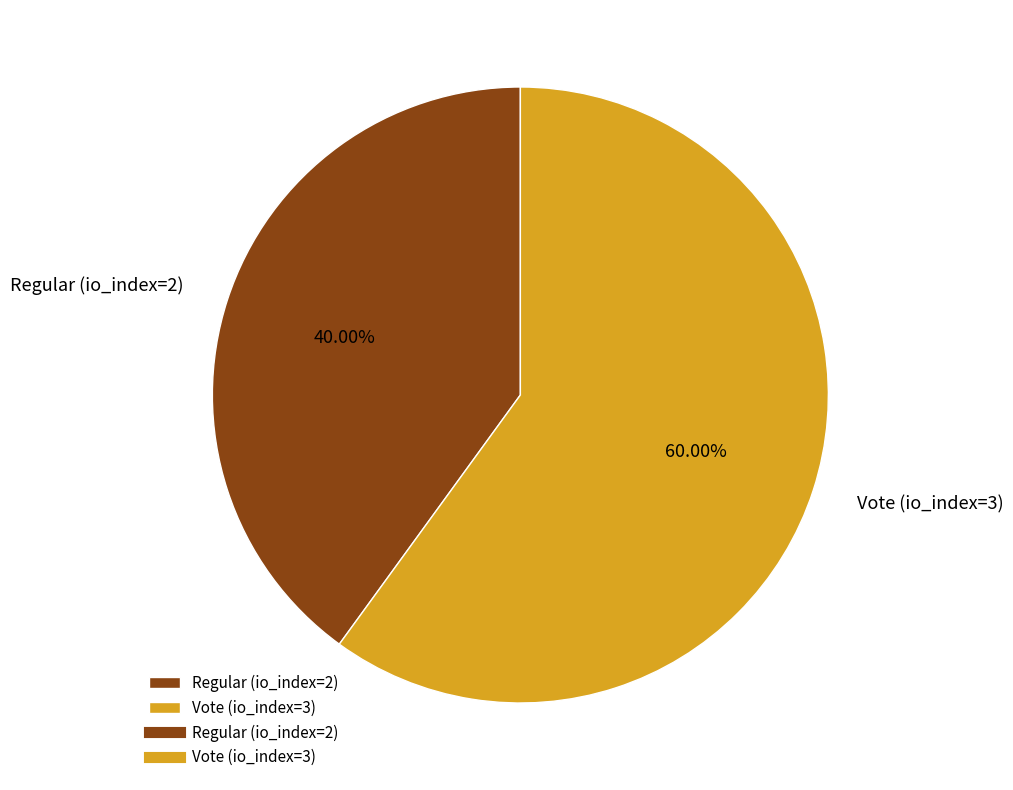

Do Vote (io_index=3) and Regular (io_index=2) together represent more than half of the pie?

Yes